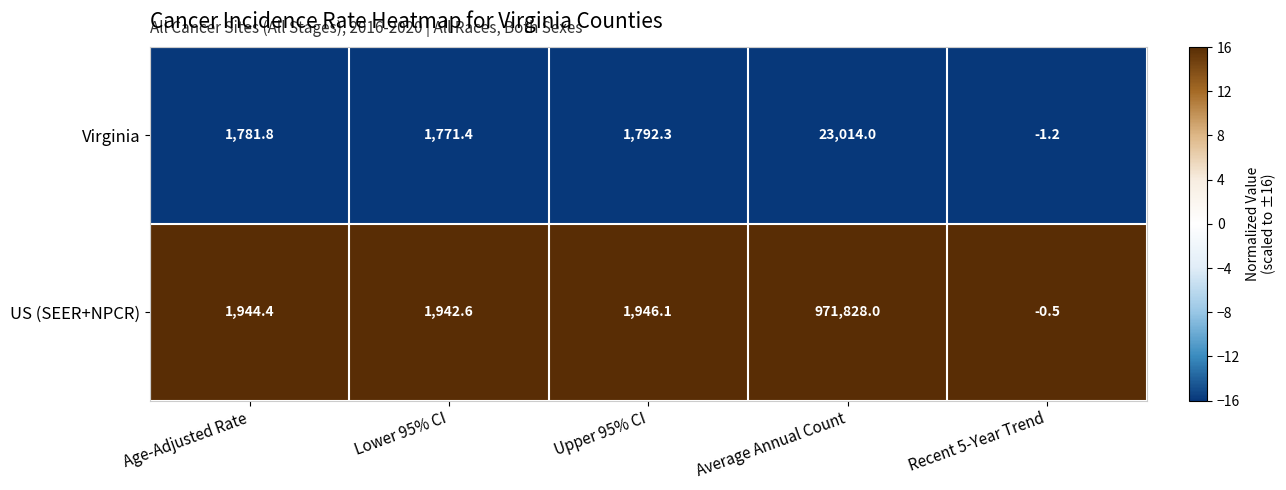

Which series has the largest total across all categories?

US (SEER+NPCR)